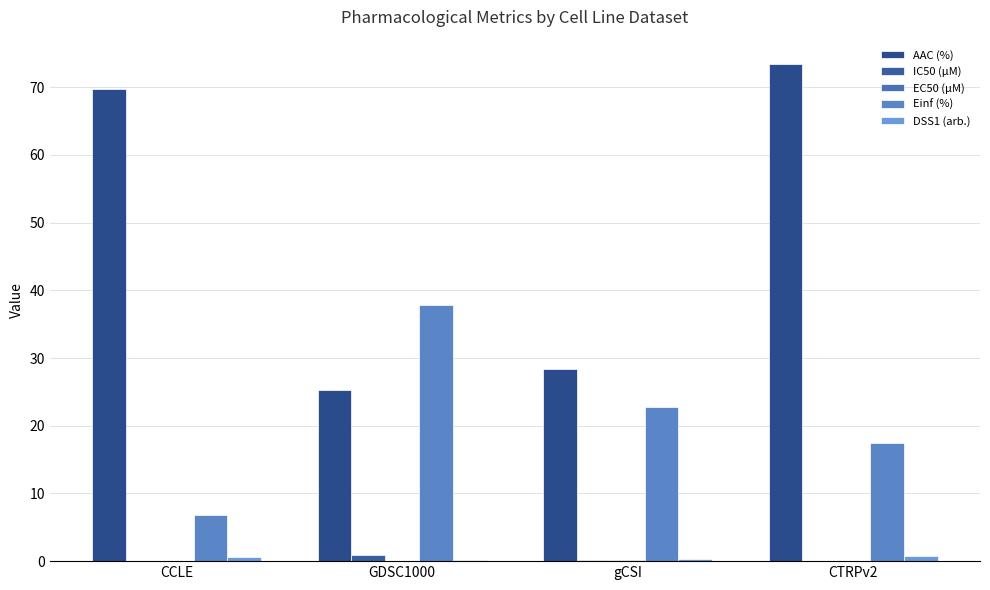

Rank the series by their maximum value, from highest to lowest.

AAC (%), Einf (%), IC50 (µM), DSS1 (arb.), EC50 (µM)